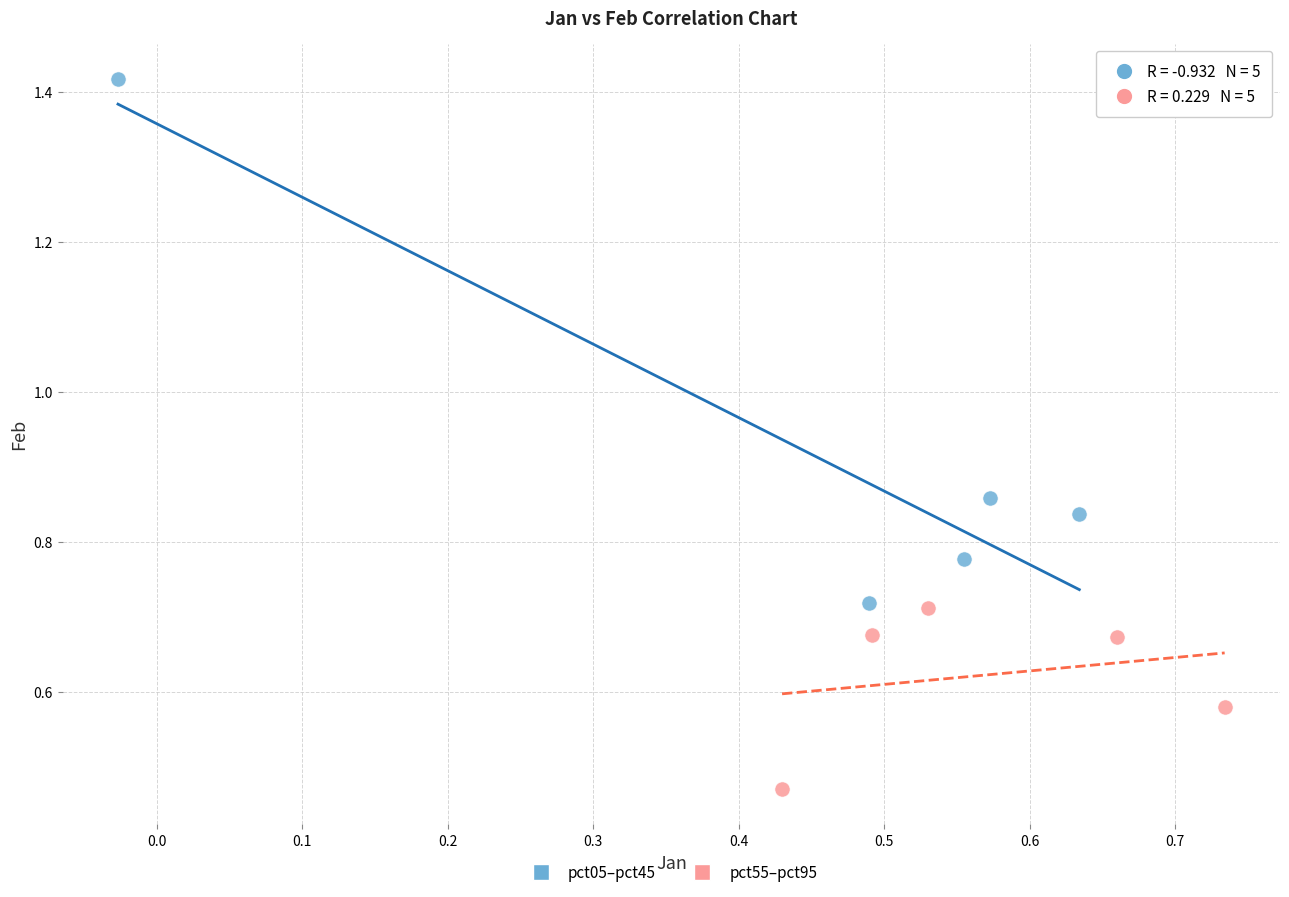

Which series reaches the minimum Y coordinate?

pct55–pct95